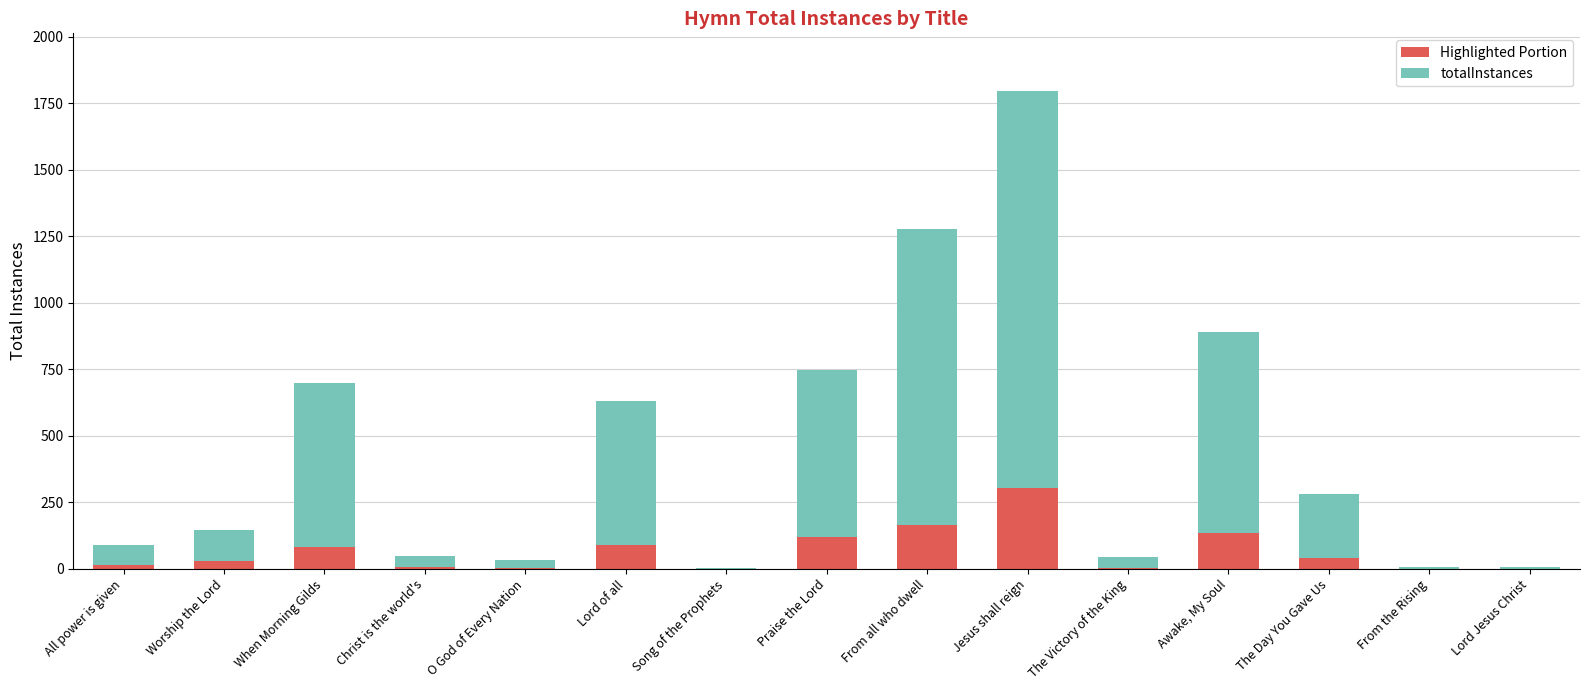

Are the bars horizontal?

No